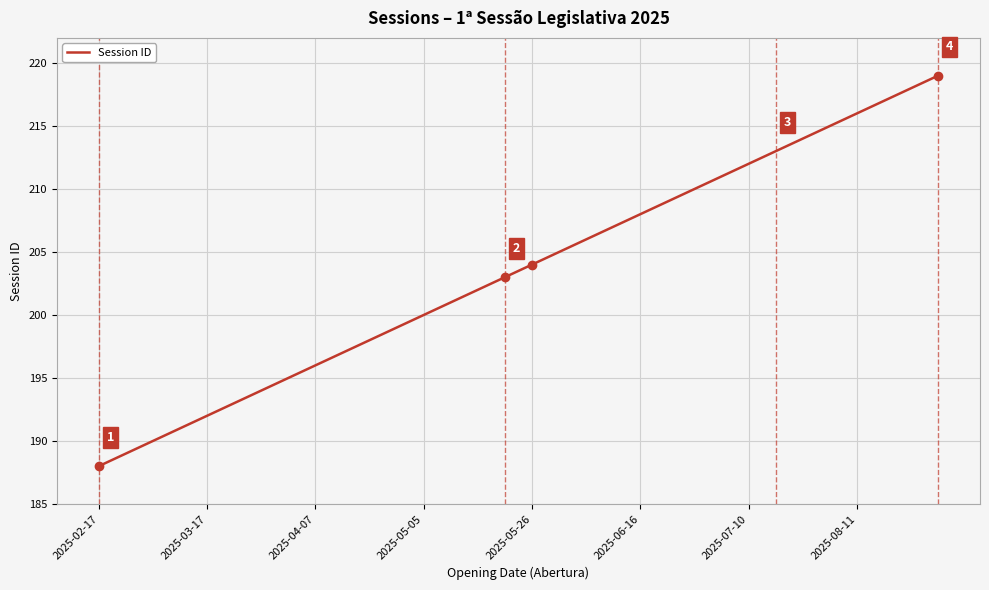

Does the chart display data point markers on the line(s)?

No